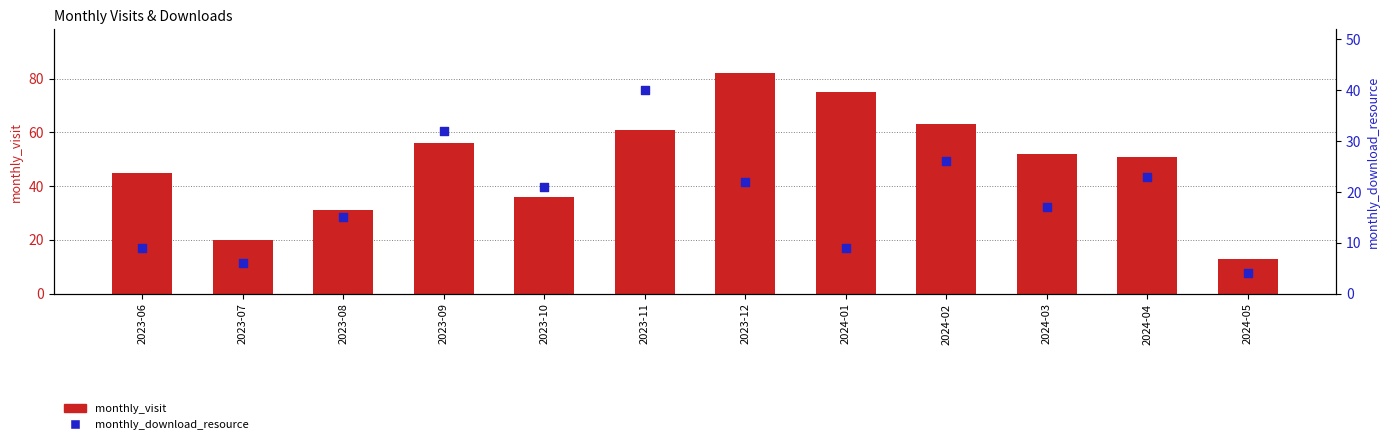

Which series has the largest total across all categories?

monthly_visit